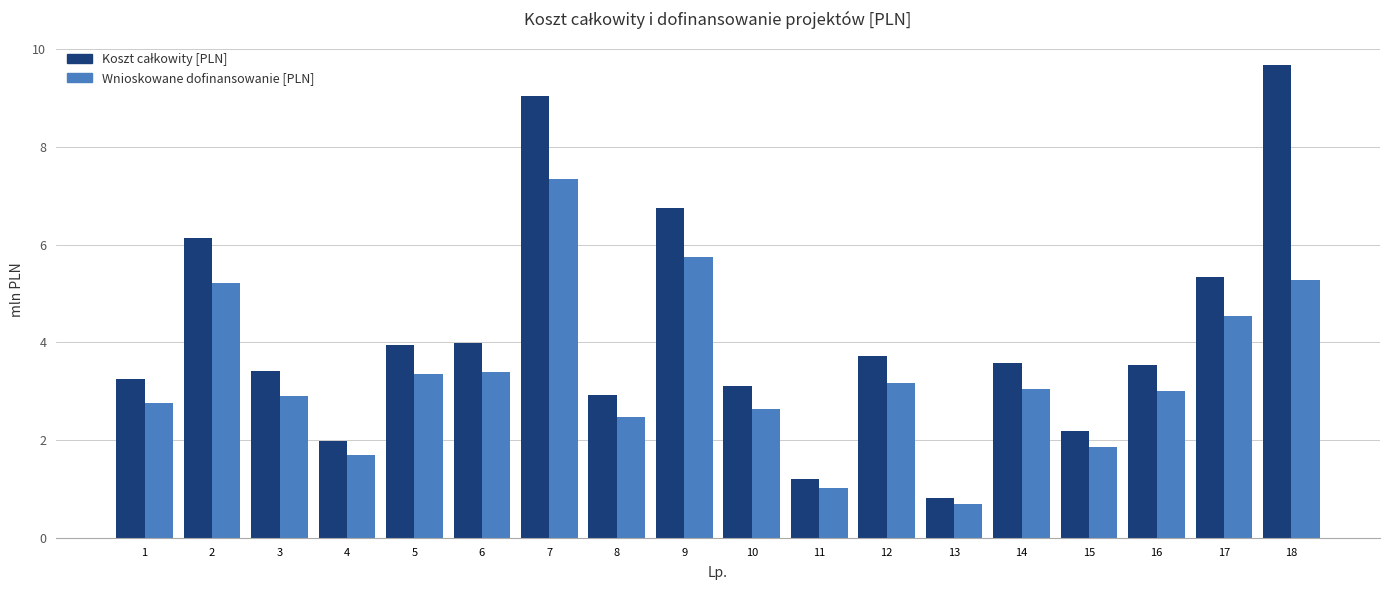

What is the maximum value shown in the chart?

9.7